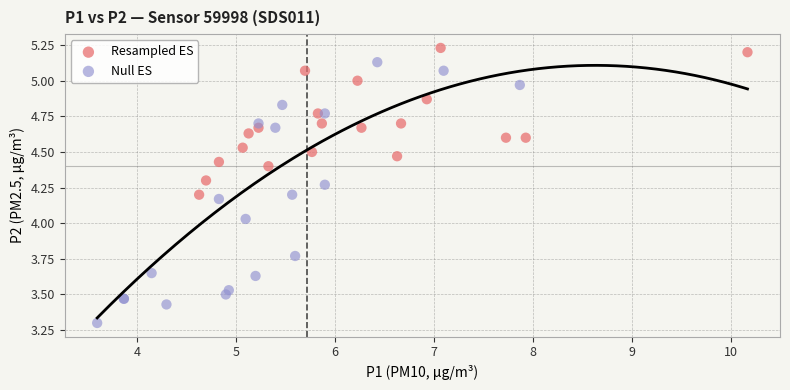

Which series contains the lowest Y value?

Null ES